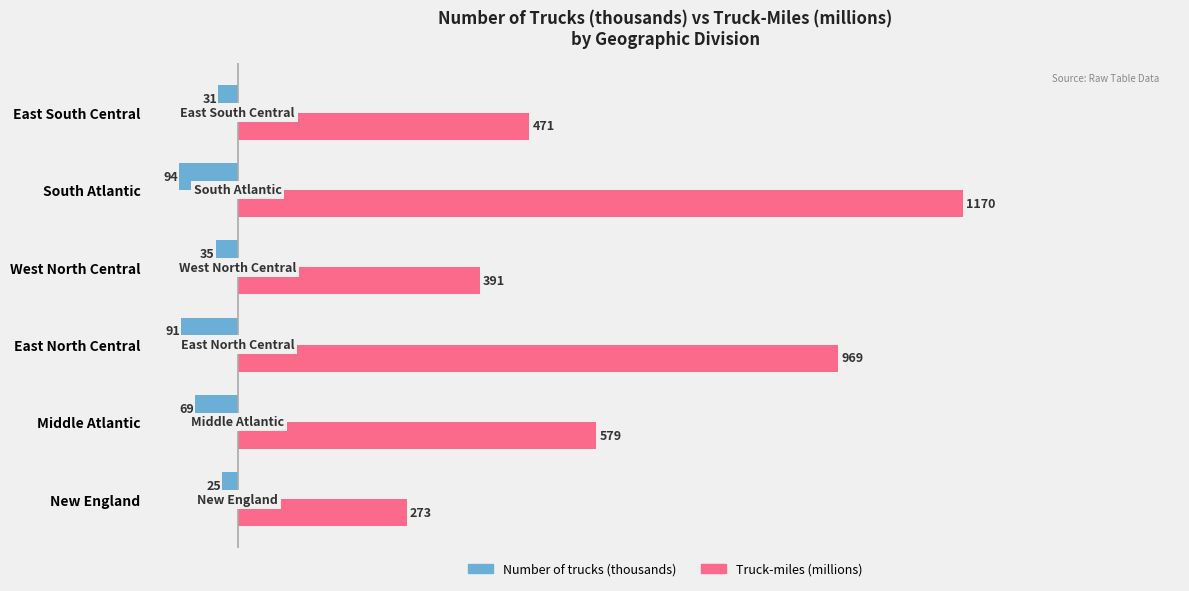

Rank the categories by Truck-miles (millions) value from lowest to highest.

New England, West North Central, East South Central, Middle Atlantic, East North Central, South Atlantic